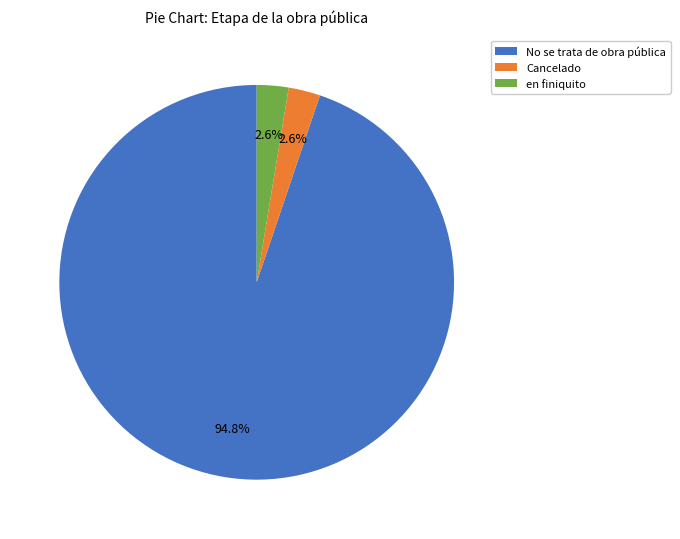

To the nearest percent, what portion does Cancelado represent?

3%